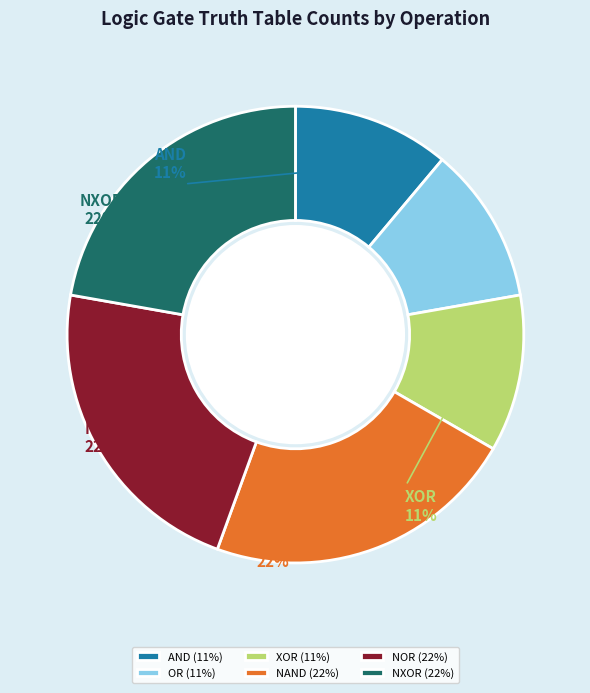

How many segments does this pie chart have?

6